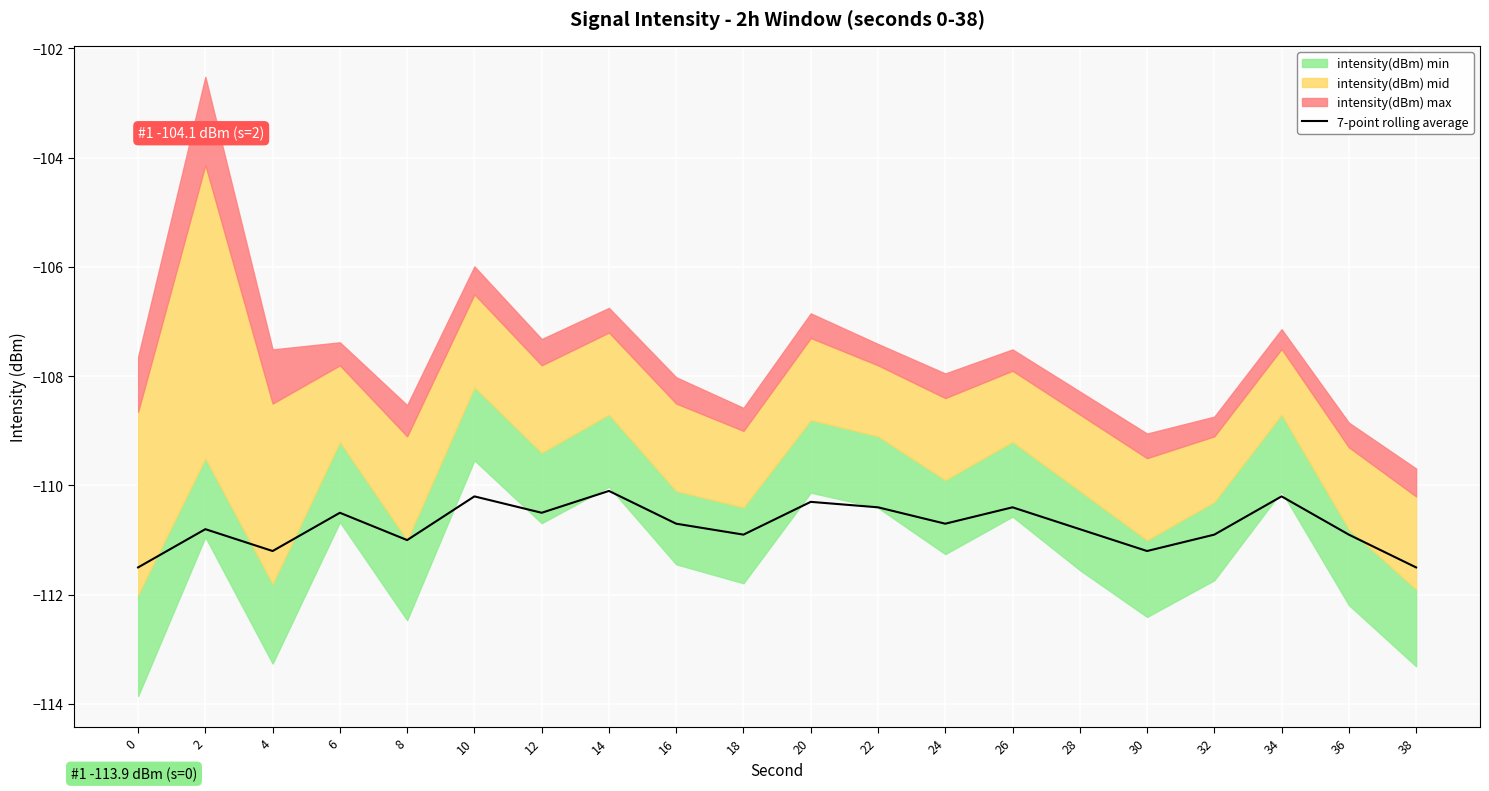

True or false: the data has more than 0 interior local peaks.

True